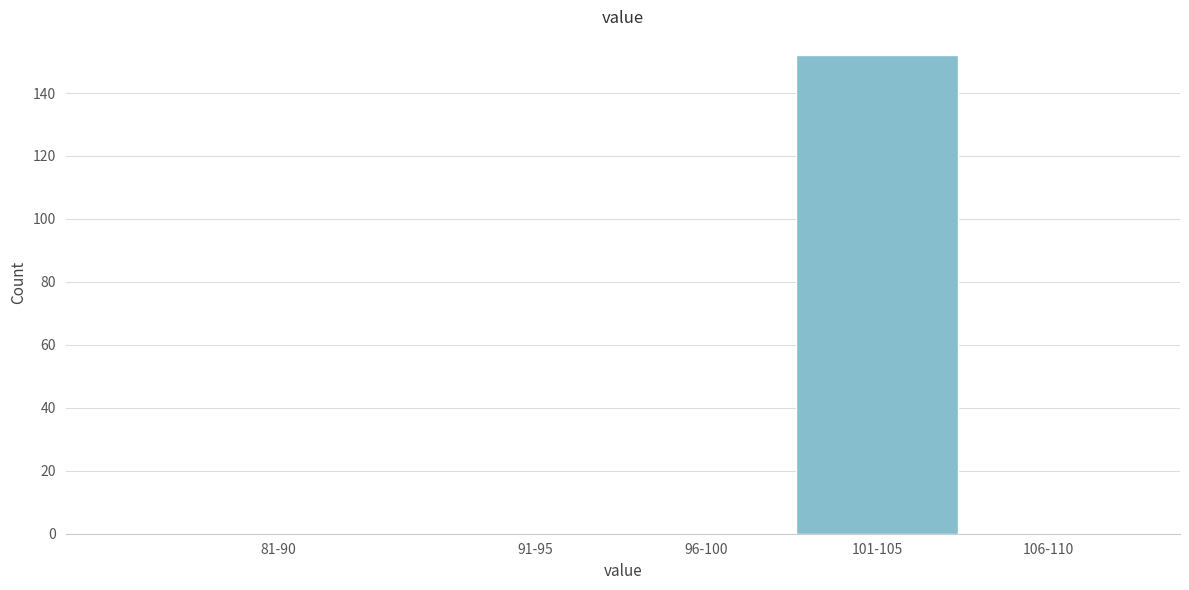

Reading left to right, transcribe all the data shown in this chart.

81-90=0	91-95=0	96-100=0	101-105=152	106-110=0